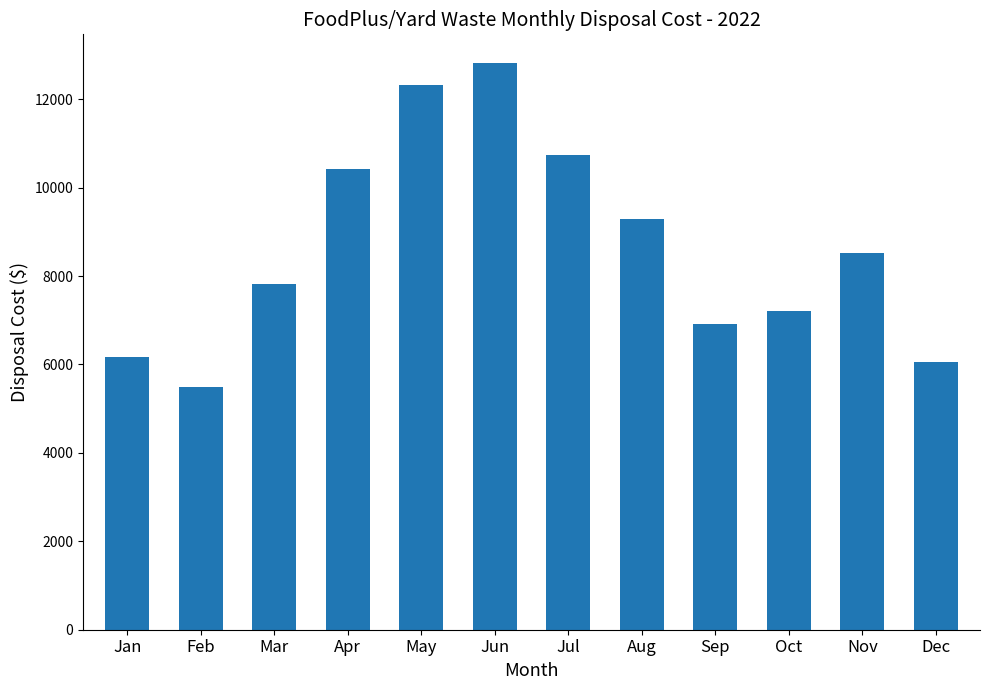

Which label corresponds to the largest value in the chart?

Jun